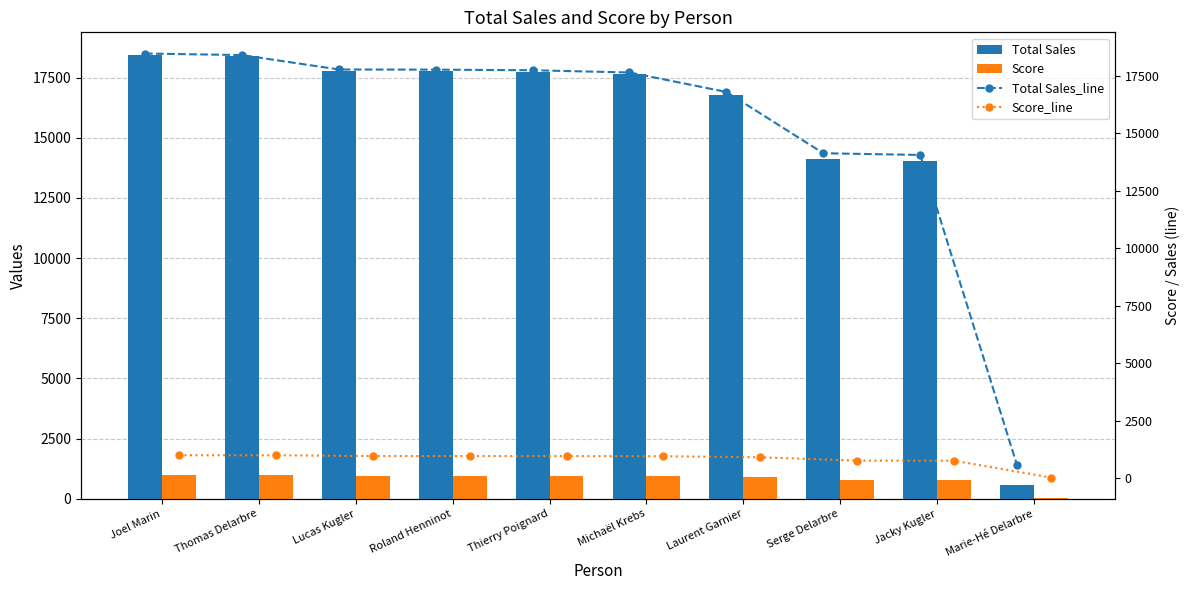

What is the average value of the Score_line series?

830.3